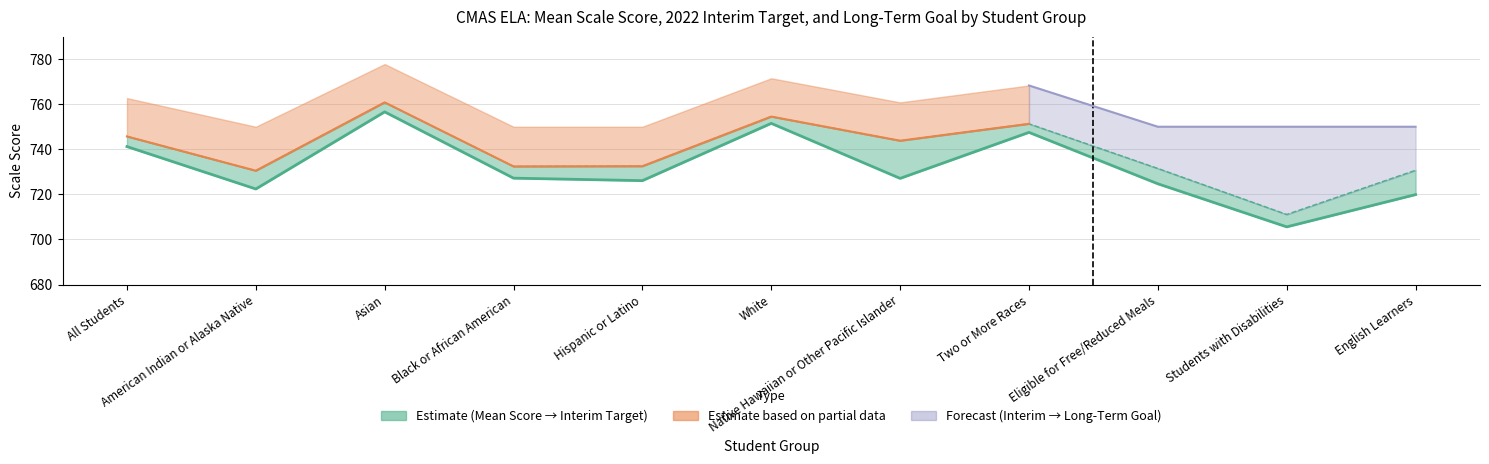

Reading left to right, what are all the values shown in this chart?

741.2	722.4	756.6	727.2	726.1	751.5	727.1	747.5	724.7	705.6	719.9